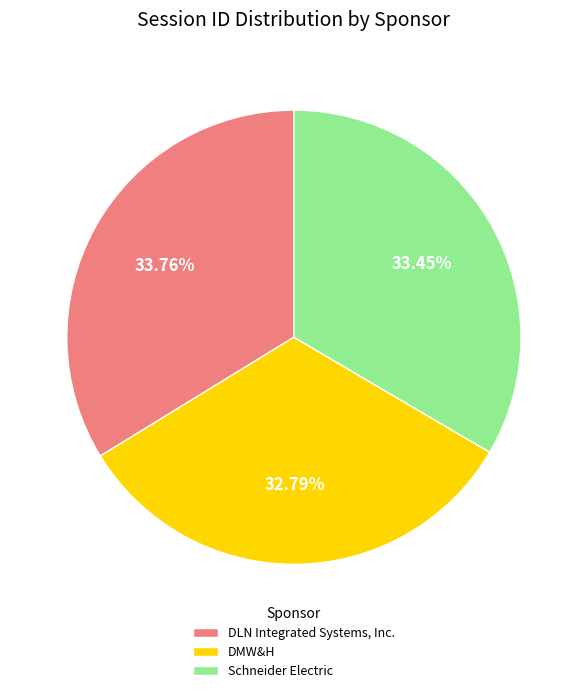

What is the smallest slice in the pie chart?

DMW&H